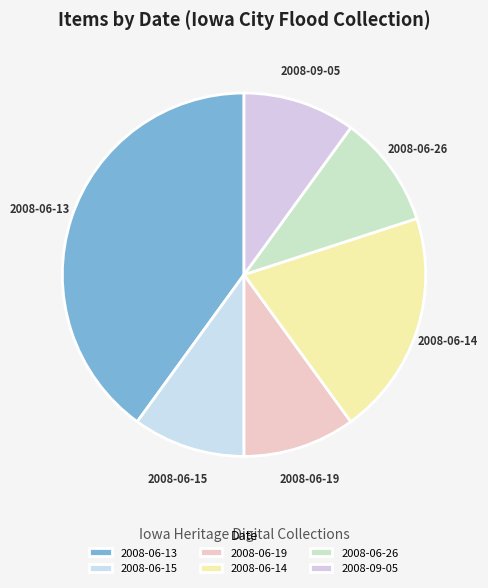

Combined, do 2008-06-15 and 2008-06-26 account for over 50%?

No